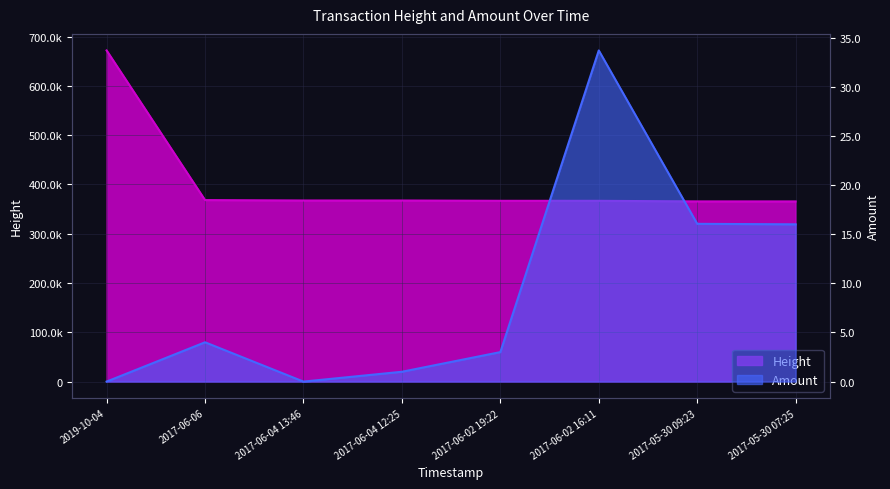

Reading right to left, extract all data points from this chart.

Height: 2017-05-30 07:25=365521.0	2017-05-30 09:23=365553.0	2017-06-02 16:11=366725.0	2017-06-02 19:22=366769.0	2017-06-04 12:25=367379.0	2017-06-04 13:46=367399.0	2017-06-06=368217.0	2019-10-04=671802.0
Amount: 2017-05-30 07:25=16.0	2017-05-30 09:23=16.1	2017-06-02 16:11=33.7	2017-06-02 19:22=3.0	2017-06-04 12:25=1.0	2017-06-04 13:46=0.0	2017-06-06=4.0	2019-10-04=0.0